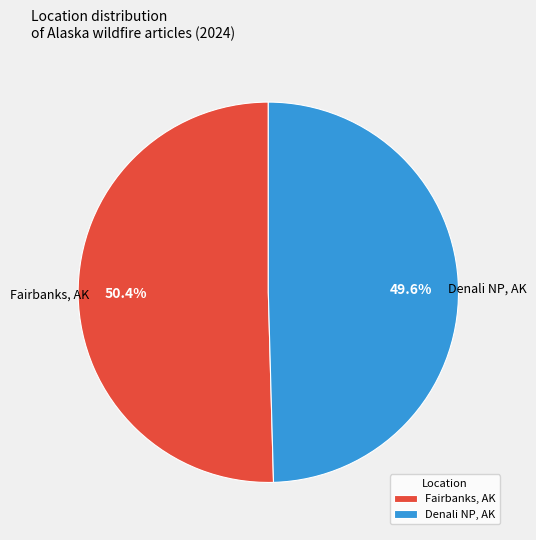

To the nearest percent, what is the average slice percentage?

50%